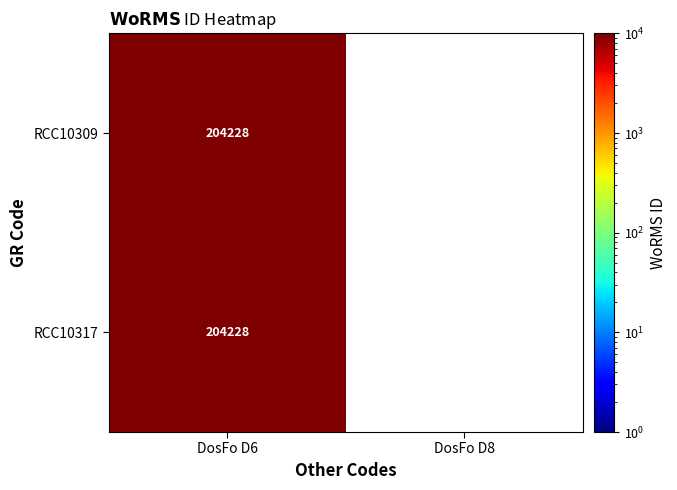

What is the total value across all series at DosFo D6?

408456